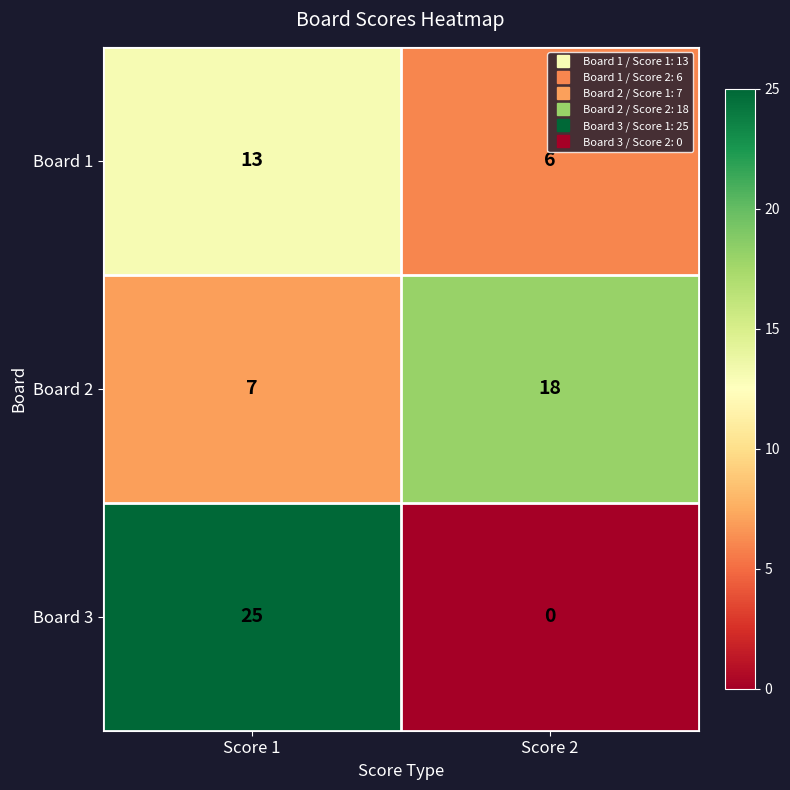

What is the total value across all series at Score 1?

45